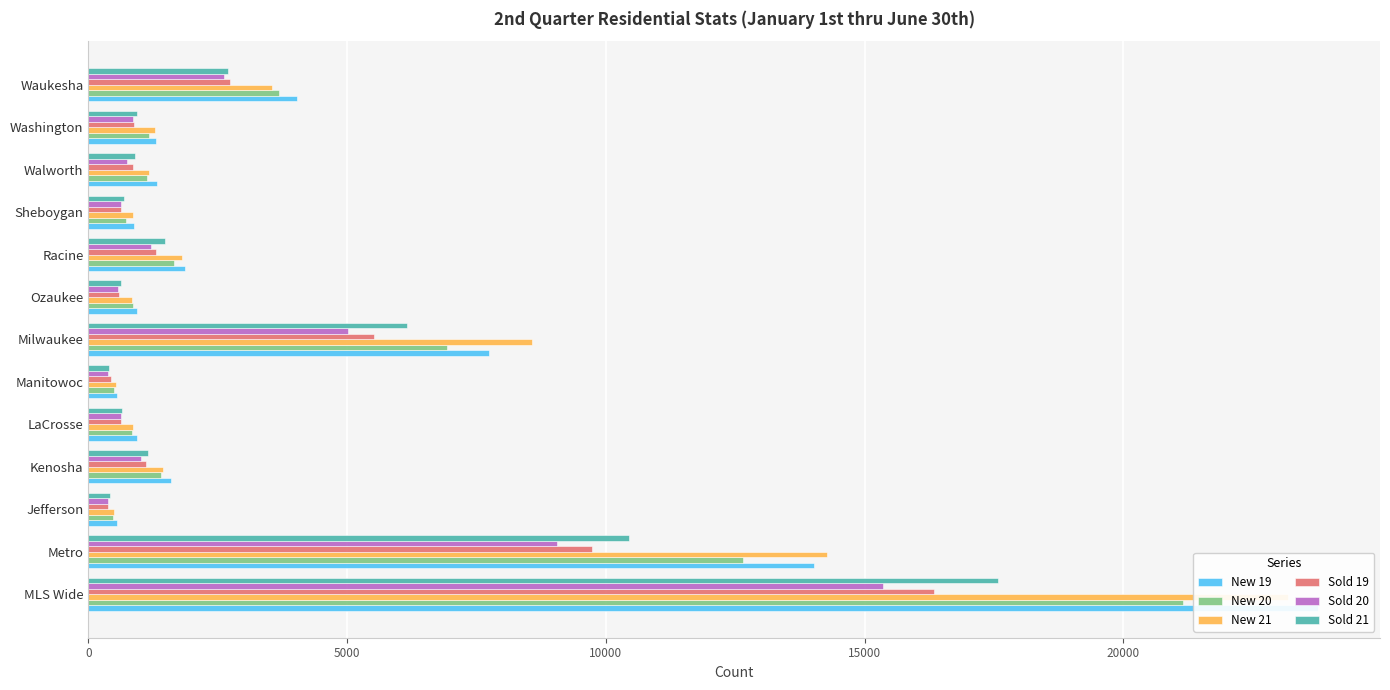

The New 19 series shows 1304 at Sheboygan. True or false?

False